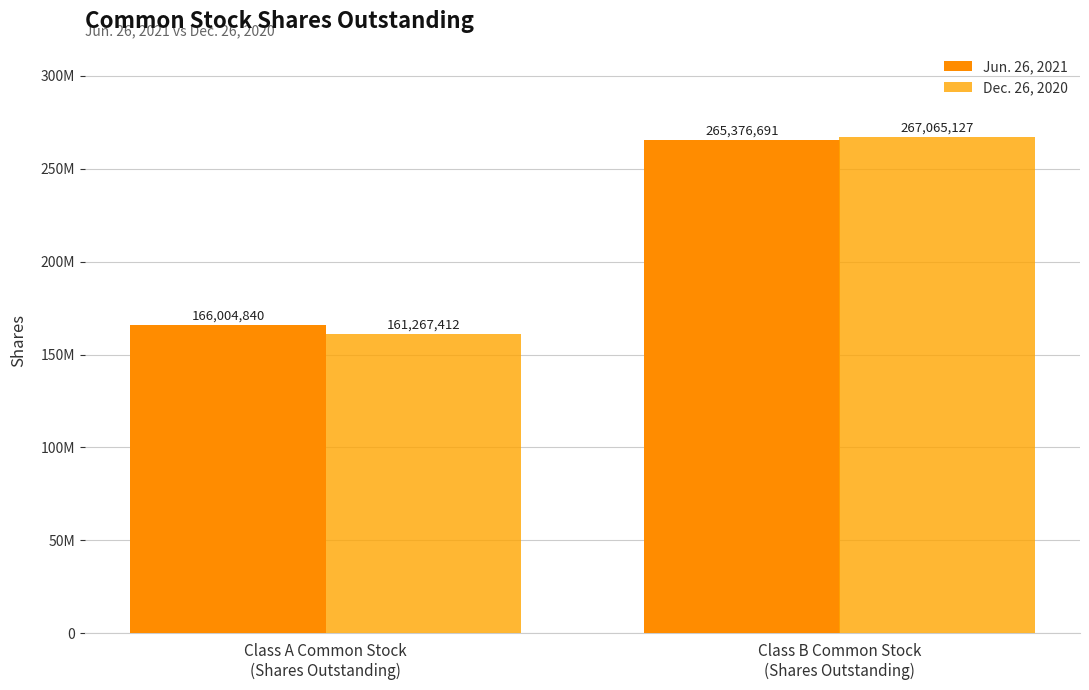

Reading left to right, extract all data points from this chart.

Jun. 26, 2021: Class A Common Stock
(Shares Outstanding)=166004840	Class B Common Stock
(Shares Outstanding)=265376691
Dec. 26, 2020: Class A Common Stock
(Shares Outstanding)=161267412	Class B Common Stock
(Shares Outstanding)=267065127